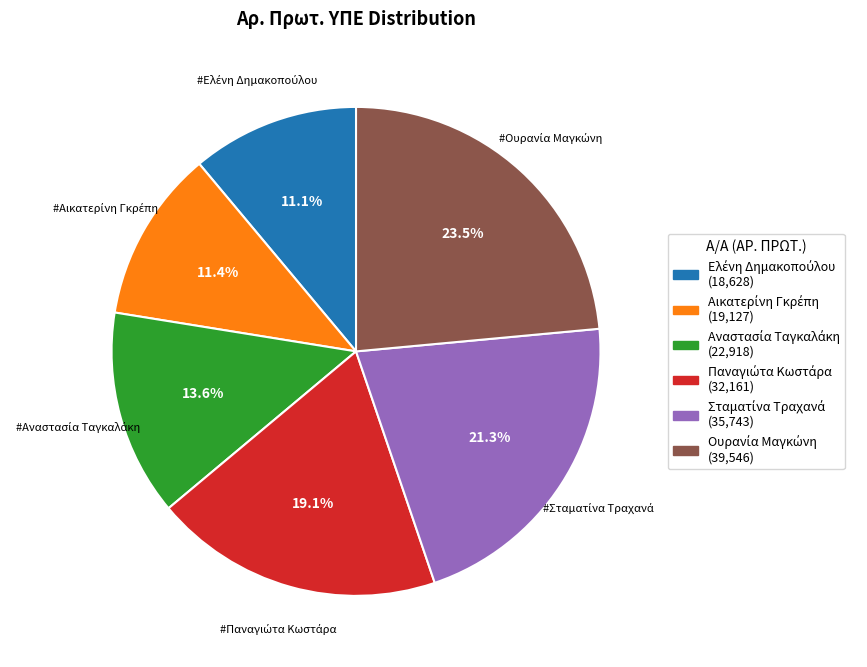

Is there a majority slice in this chart?

No